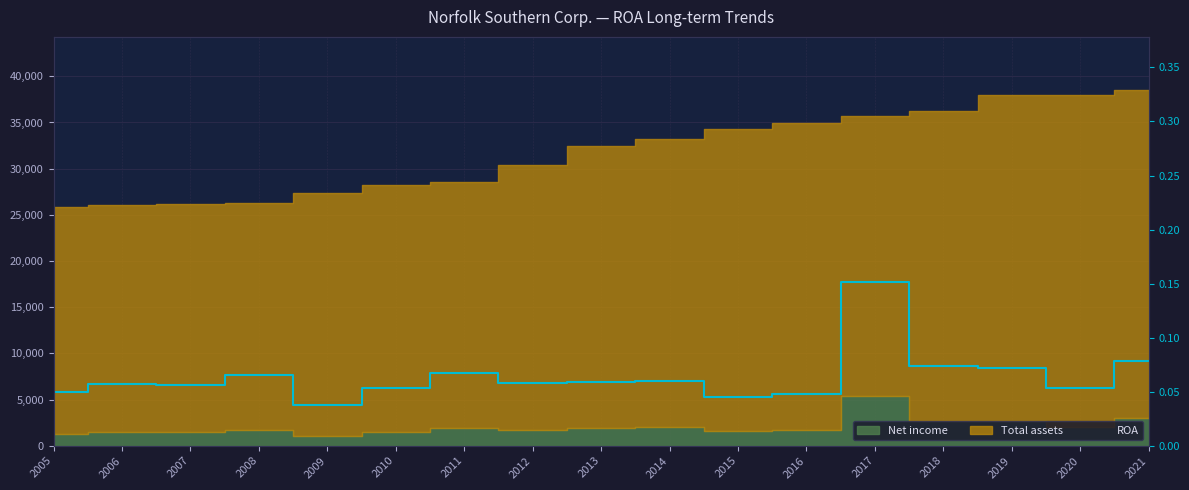

Which has a higher value, 2017 or 2012?

2017